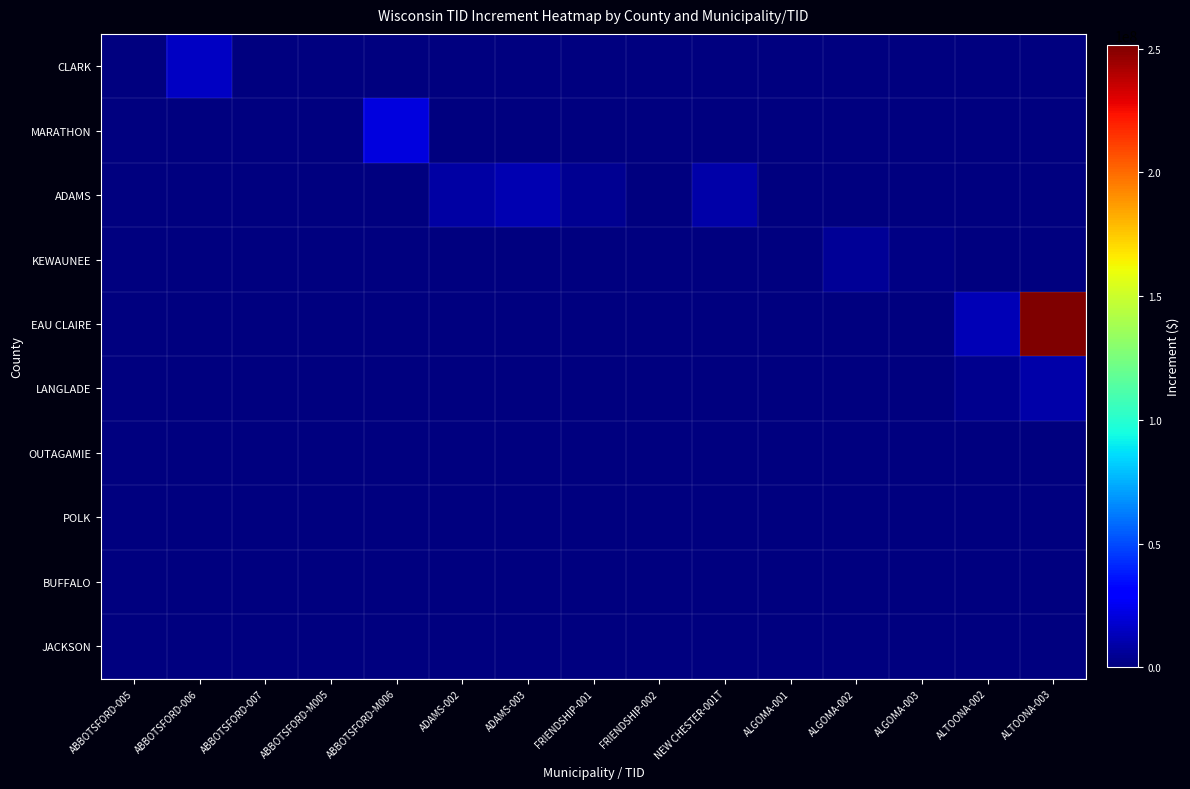

Reading right to left, transcribe all the data shown in this chart.

CLARK: ALTOONA-003=0	ALTOONA-002=0	ALGOMA-003=0	ALGOMA-002=0	ALGOMA-001=0	NEW CHESTER-001T=0	FRIENDSHIP-002=0	FRIENDSHIP-001=0	ADAMS-003=0	ADAMS-002=0	ABBOTSFORD-M006=0	ABBOTSFORD-M005=0	ABBOTSFORD-007=451300	ABBOTSFORD-006=14926200	ABBOTSFORD-005=134700
MARATHON: ALTOONA-003=0	ALTOONA-002=0	ALGOMA-003=0	ALGOMA-002=0	ALGOMA-001=0	NEW CHESTER-001T=0	FRIENDSHIP-002=0	FRIENDSHIP-001=0	ADAMS-003=0	ADAMS-002=0	ABBOTSFORD-M006=20804200	ABBOTSFORD-M005=-1761700	ABBOTSFORD-007=0	ABBOTSFORD-006=0	ABBOTSFORD-005=0
ADAMS: ALTOONA-003=0	ALTOONA-002=0	ALGOMA-003=0	ALGOMA-002=0	ALGOMA-001=0	NEW CHESTER-001T=9168100	FRIENDSHIP-002=71000	FRIENDSHIP-001=4014400	ADAMS-003=11355300	ADAMS-002=8662300	ABBOTSFORD-M006=0	ABBOTSFORD-M005=0	ABBOTSFORD-007=0	ABBOTSFORD-006=0	ABBOTSFORD-005=0
KEWAUNEE: ALTOONA-003=0	ALTOONA-002=0	ALGOMA-003=1560400	ALGOMA-002=5199200	ALGOMA-001=643700	NEW CHESTER-001T=0	FRIENDSHIP-002=0	FRIENDSHIP-001=0	ADAMS-003=0	ADAMS-002=0	ABBOTSFORD-M006=0	ABBOTSFORD-M005=0	ABBOTSFORD-007=0	ABBOTSFORD-006=0	ABBOTSFORD-005=0
EAU CLAIRE: ALTOONA-003=251436100	ALTOONA-002=12553900	ALGOMA-003=0	ALGOMA-002=0	ALGOMA-001=0	NEW CHESTER-001T=0	FRIENDSHIP-002=0	FRIENDSHIP-001=0	ADAMS-003=0	ADAMS-002=0	ABBOTSFORD-M006=0	ABBOTSFORD-M005=0	ABBOTSFORD-007=0	ABBOTSFORD-006=0	ABBOTSFORD-005=0
LANGLADE: ALTOONA-003=9341100	ALTOONA-002=3421600	ALGOMA-003=0	ALGOMA-002=0	ALGOMA-001=0	NEW CHESTER-001T=0	FRIENDSHIP-002=0	FRIENDSHIP-001=0	ADAMS-003=0	ADAMS-002=0	ABBOTSFORD-M006=0	ABBOTSFORD-M005=0	ABBOTSFORD-007=0	ABBOTSFORD-006=0	ABBOTSFORD-005=0
OUTAGAMIE: ALTOONA-003=0	ALTOONA-002=0	ALGOMA-003=0	ALGOMA-002=0	ALGOMA-001=0	NEW CHESTER-001T=0	FRIENDSHIP-002=0	FRIENDSHIP-001=0	ADAMS-003=0	ADAMS-002=0	ABBOTSFORD-M006=0	ABBOTSFORD-M005=0	ABBOTSFORD-007=0	ABBOTSFORD-006=0	ABBOTSFORD-005=0
POLK: ALTOONA-003=0	ALTOONA-002=0	ALGOMA-003=0	ALGOMA-002=0	ALGOMA-001=0	NEW CHESTER-001T=0	FRIENDSHIP-002=0	FRIENDSHIP-001=0	ADAMS-003=0	ADAMS-002=0	ABBOTSFORD-M006=0	ABBOTSFORD-M005=0	ABBOTSFORD-007=0	ABBOTSFORD-006=0	ABBOTSFORD-005=0
BUFFALO: ALTOONA-003=0	ALTOONA-002=0	ALGOMA-003=0	ALGOMA-002=0	ALGOMA-001=0	NEW CHESTER-001T=0	FRIENDSHIP-002=0	FRIENDSHIP-001=0	ADAMS-003=0	ADAMS-002=0	ABBOTSFORD-M006=0	ABBOTSFORD-M005=0	ABBOTSFORD-007=0	ABBOTSFORD-006=0	ABBOTSFORD-005=0
JACKSON: ALTOONA-003=0	ALTOONA-002=0	ALGOMA-003=0	ALGOMA-002=0	ALGOMA-001=0	NEW CHESTER-001T=0	FRIENDSHIP-002=0	FRIENDSHIP-001=0	ADAMS-003=0	ADAMS-002=0	ABBOTSFORD-M006=0	ABBOTSFORD-M005=0	ABBOTSFORD-007=0	ABBOTSFORD-006=0	ABBOTSFORD-005=0